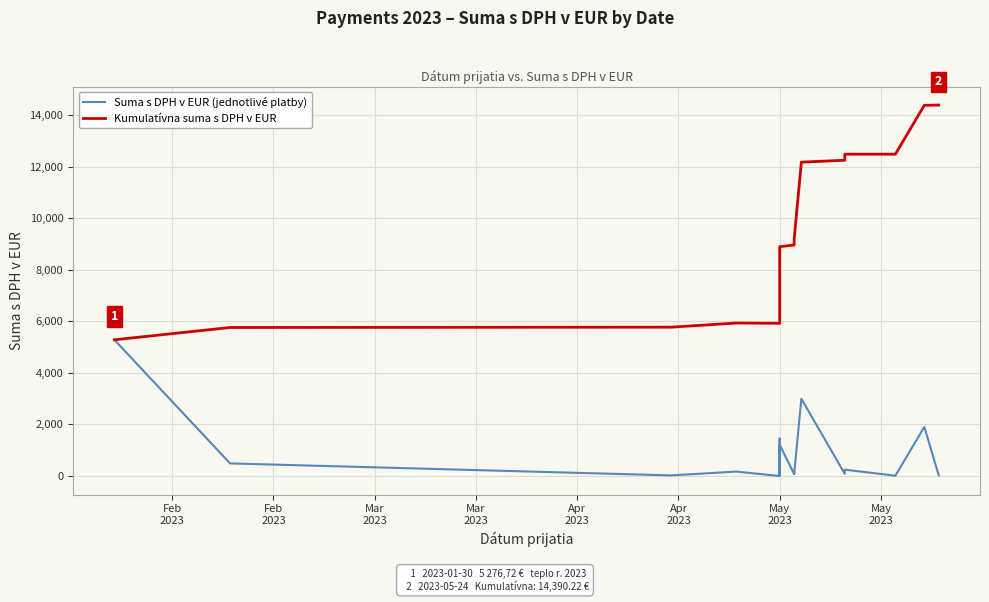

What are all the series names shown in the legend?

Suma s DPH v EUR (jednotlivé platby), Kumulatívna suma s DPH v EUR